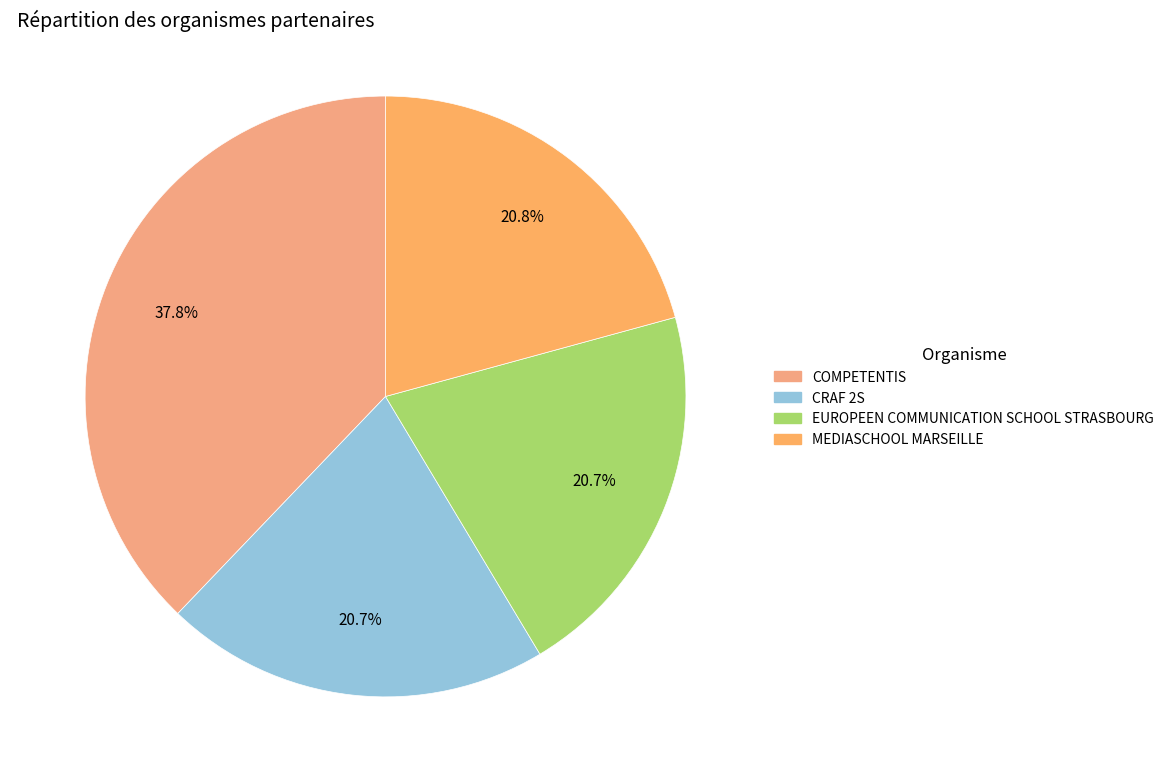

How many segments does this pie chart have?

4